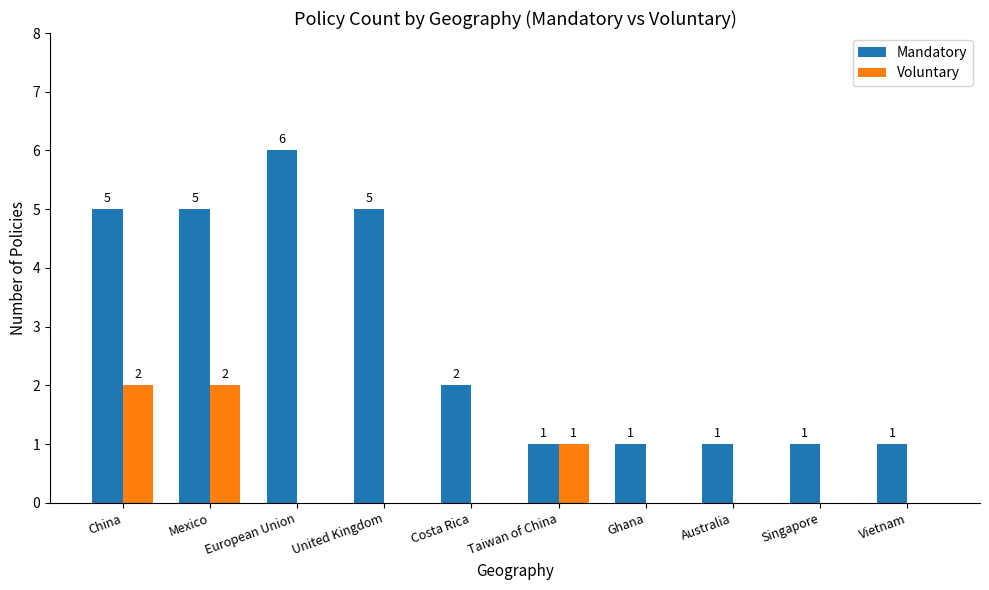

How many Mandatory values are between 1 and 5?

9